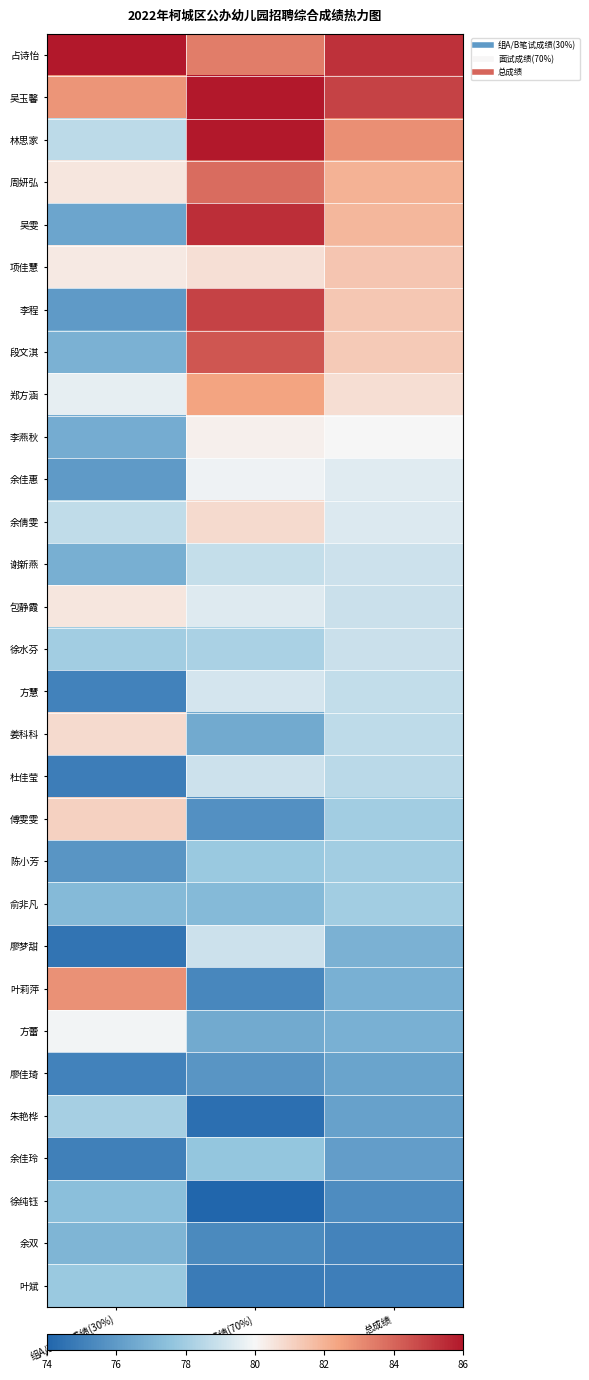

At 组A/B笔试成绩(30%), list the series in order from largest to smallest.

占诗怡, 叶莉萍, 吴玉馨, 傅雯雯, 姜科科, 周妍弘, 包静霞, 项佳慧, 方蕾, 郑方涵, 余倩雯, 林思家, 朱艳桦, 徐水芬, 叶斌, 徐纯钰, 俞非凡, 余双, 段文淇, 谢新燕, 李燕秋, 吴雯, 李程, 余佳惠, 陈小芳, 方慧, 廖佳琦, 余佳玲, 杜佳莹, 廖梦甜